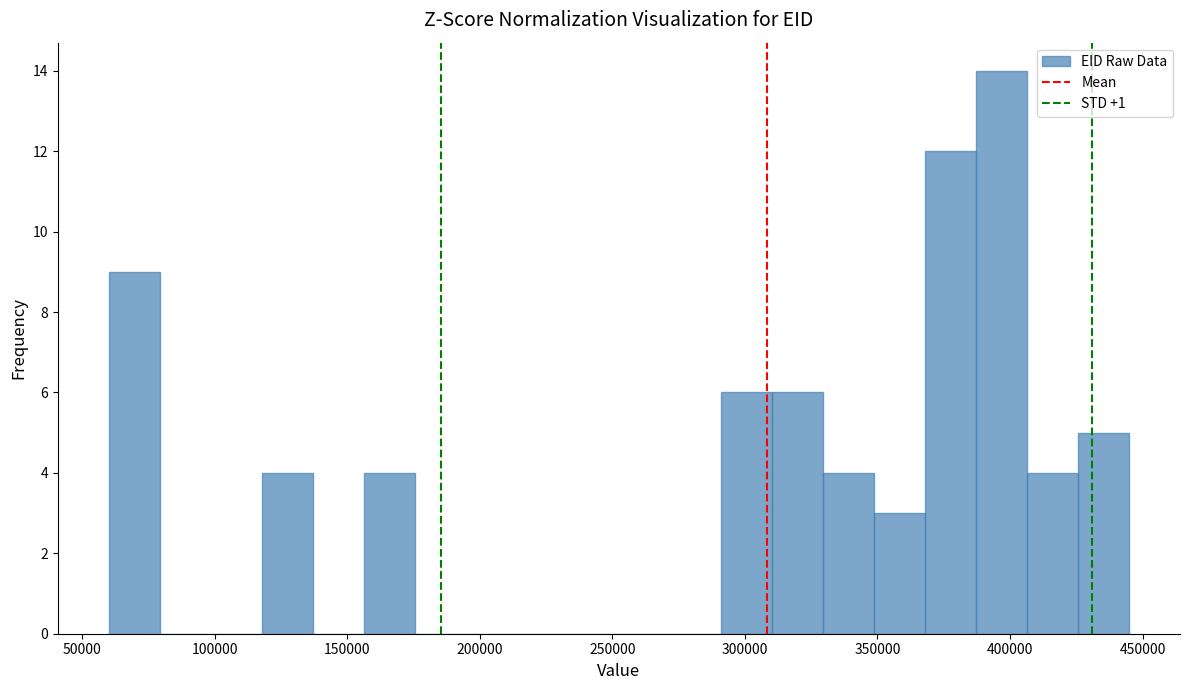

Read against the x-axis, roughly where is the centre of the tallest bar?

395000